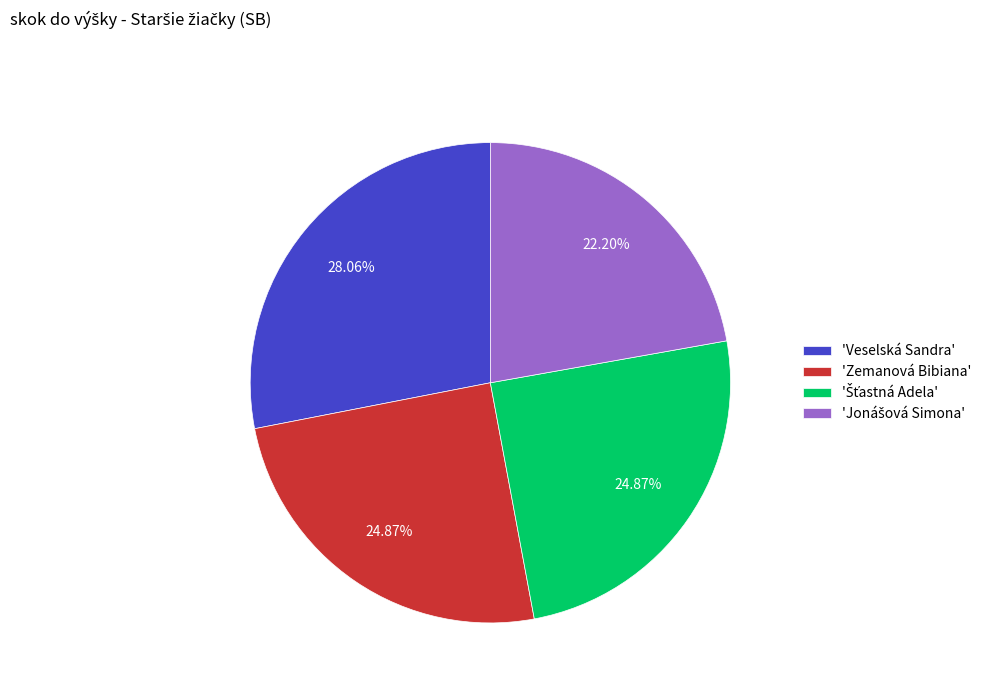

Is there any slice that represents more than half of the pie?

No